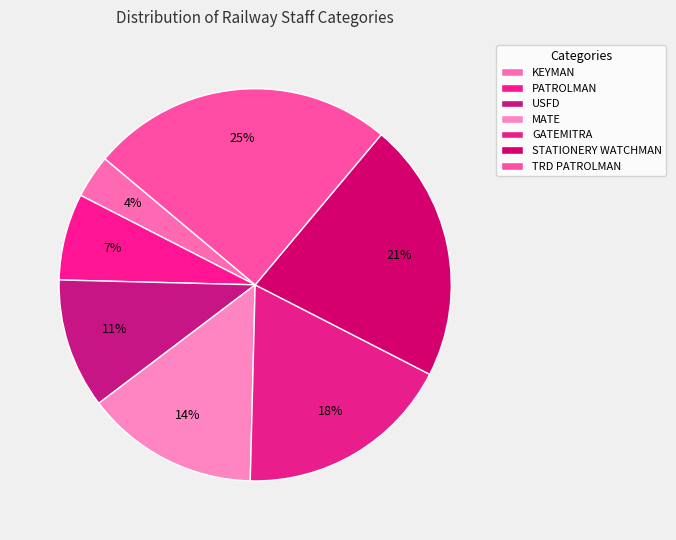

To the nearest percent, what portion does TRD PATROLMAN represent?

25%